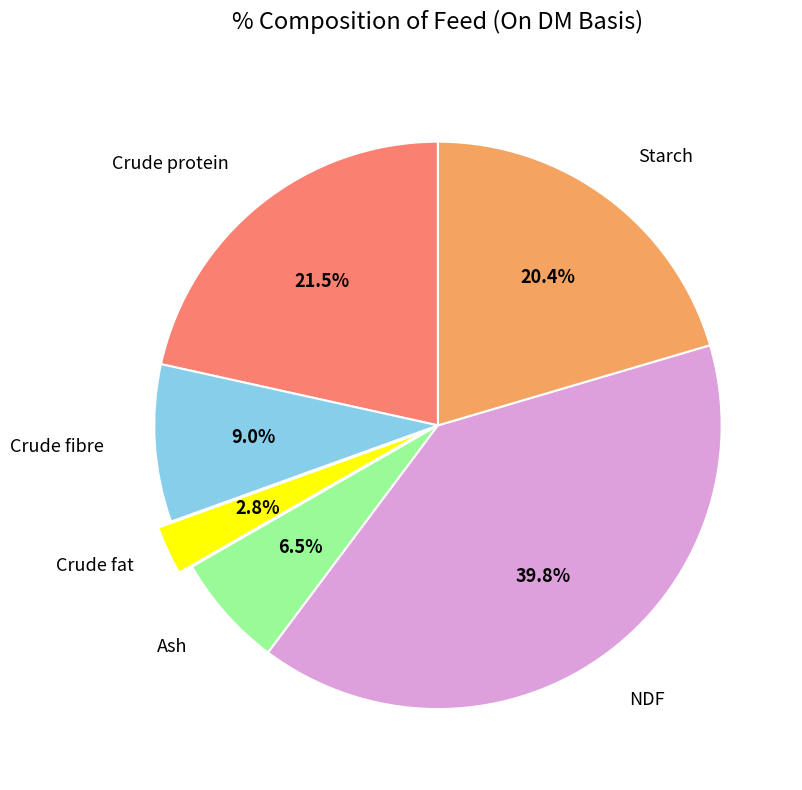

To the nearest percent, what portion does NDF represent?

40%